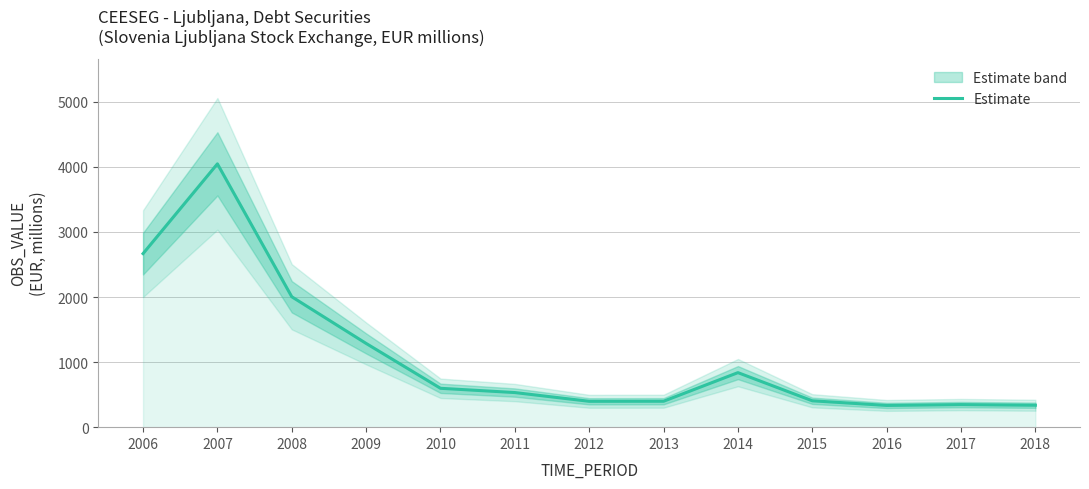

Where is the data nearest to the value 2190?

2008